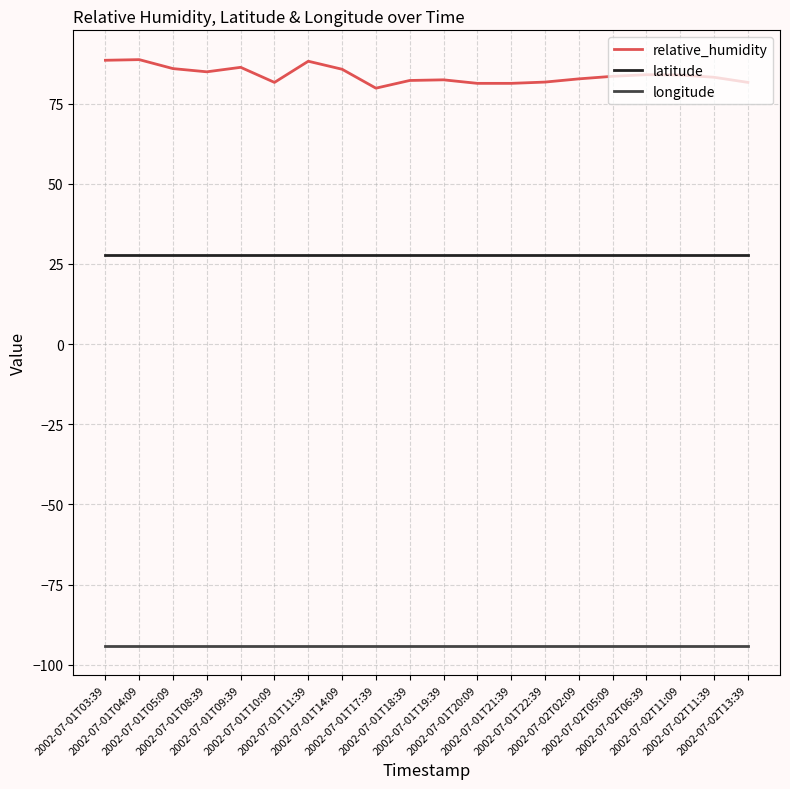

What are all the series names shown in the legend?

relative_humidity, latitude, longitude